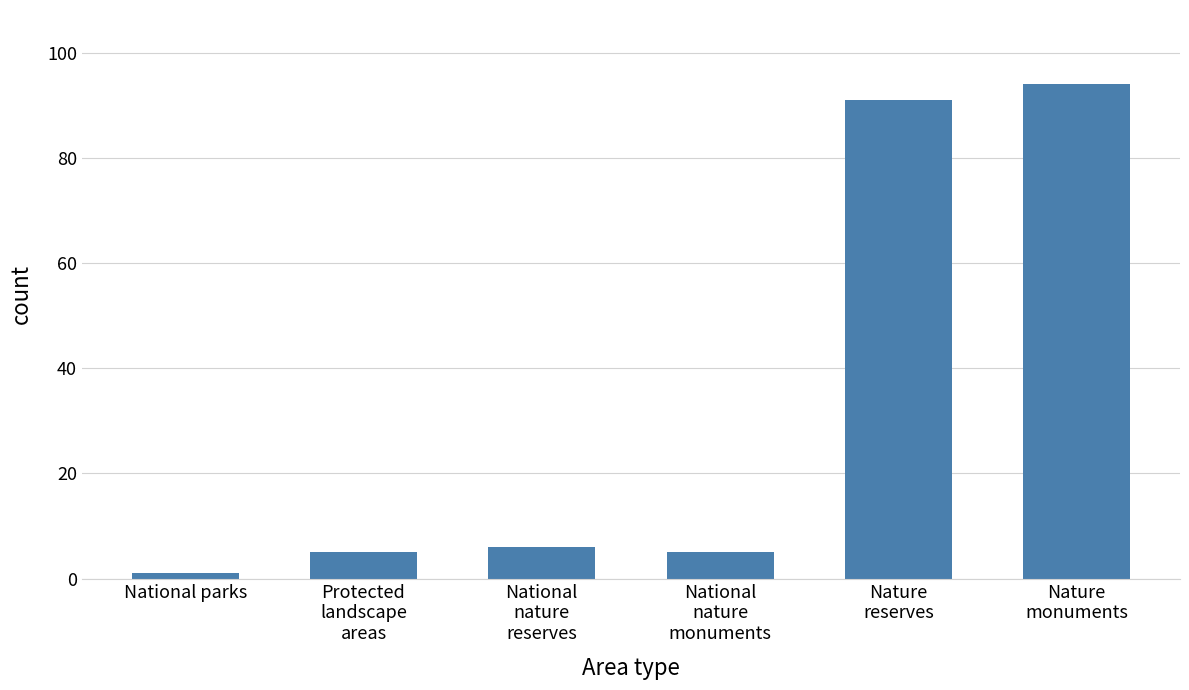

True or false: the data shows 94 at Nature
monuments.

True